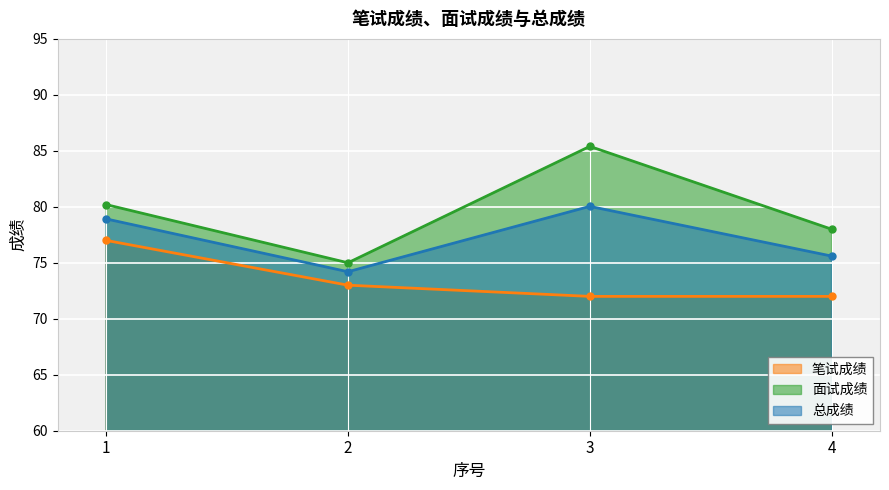

List the series in order of their peak value, lowest first.

笔试成绩, 总成绩, 面试成绩